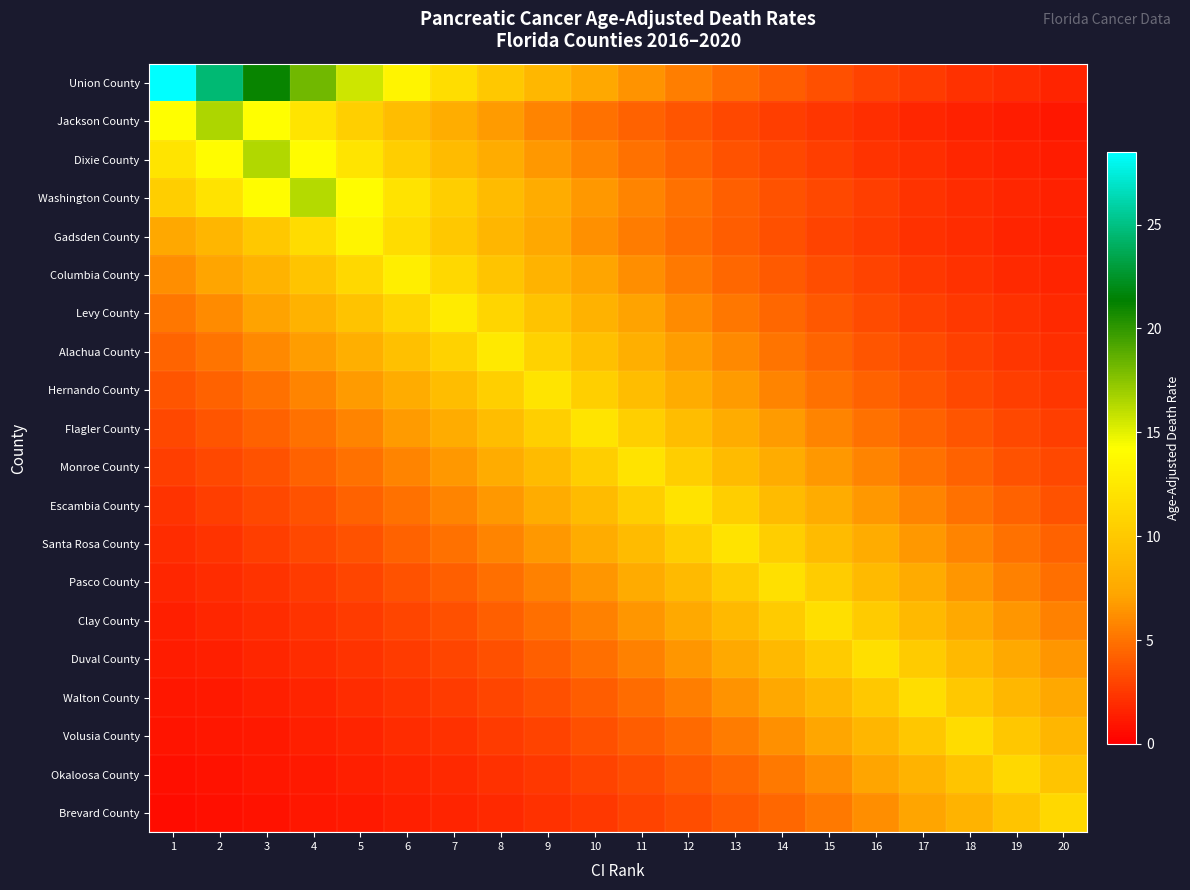

What is the minimum value shown in the chart?

0.6